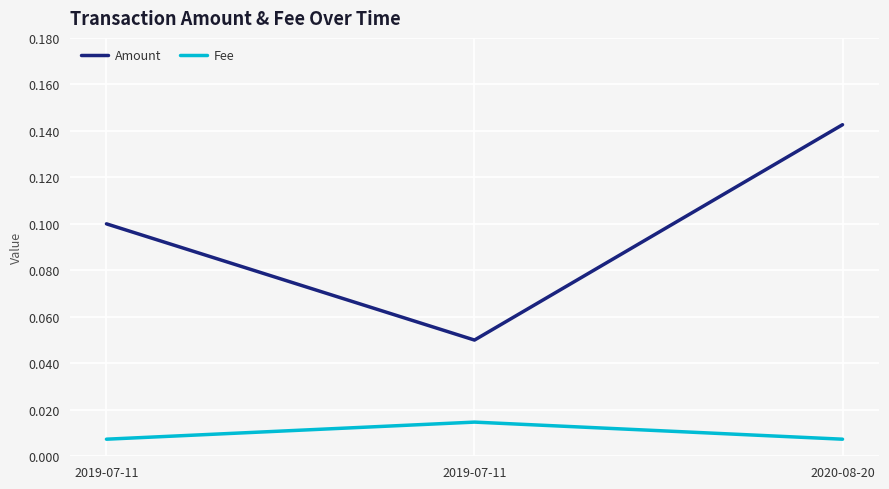

Is this an area chart (filled region under the line)?

No